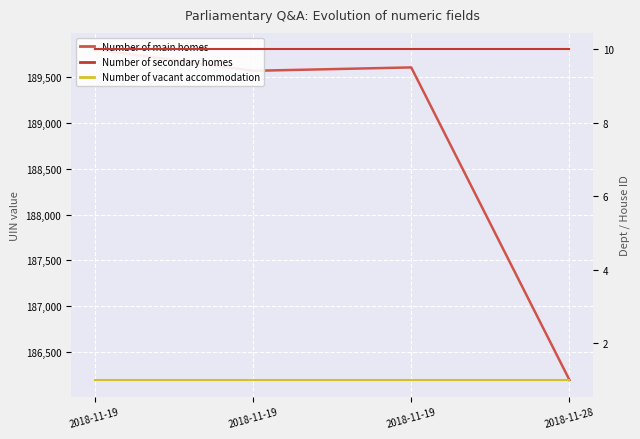

How many lines are shown in the chart?

3